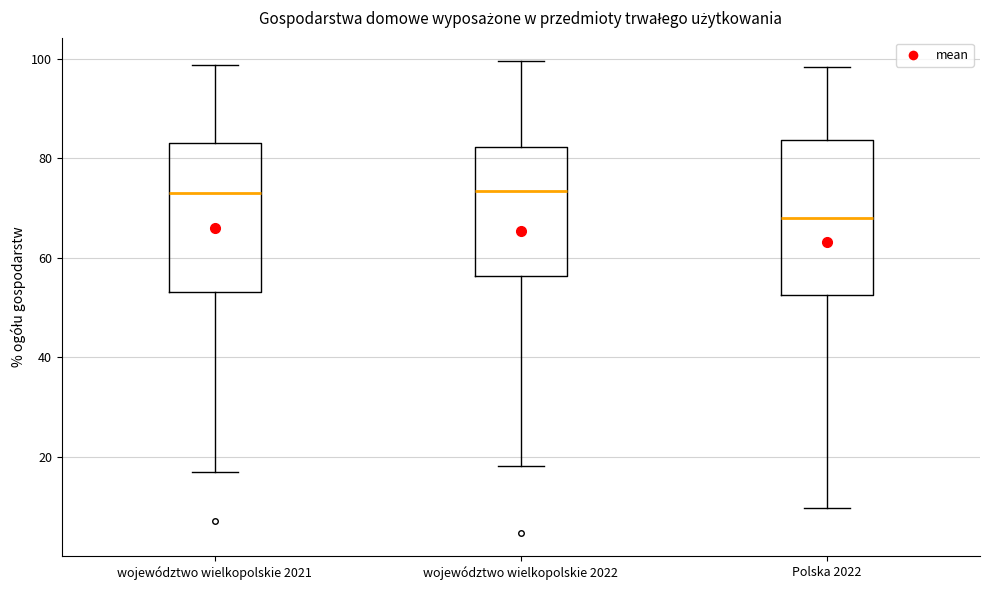

Where does the lower whisker of the box for województwo wielkopolskie 2022 end on the y-axis? The values are not printed on the chart, so give them approximately, as read against the axis.

18